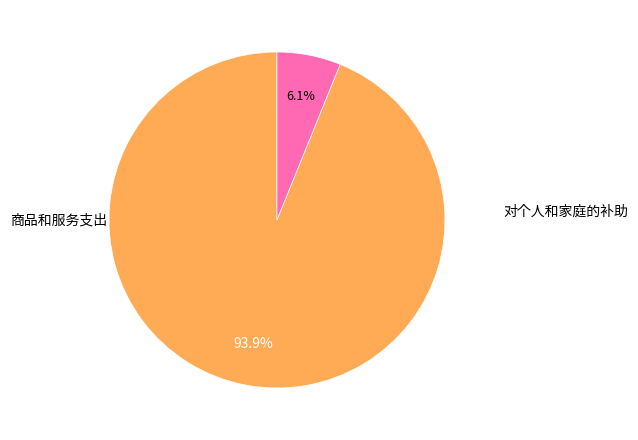

Does any single category account for the majority?

Yes